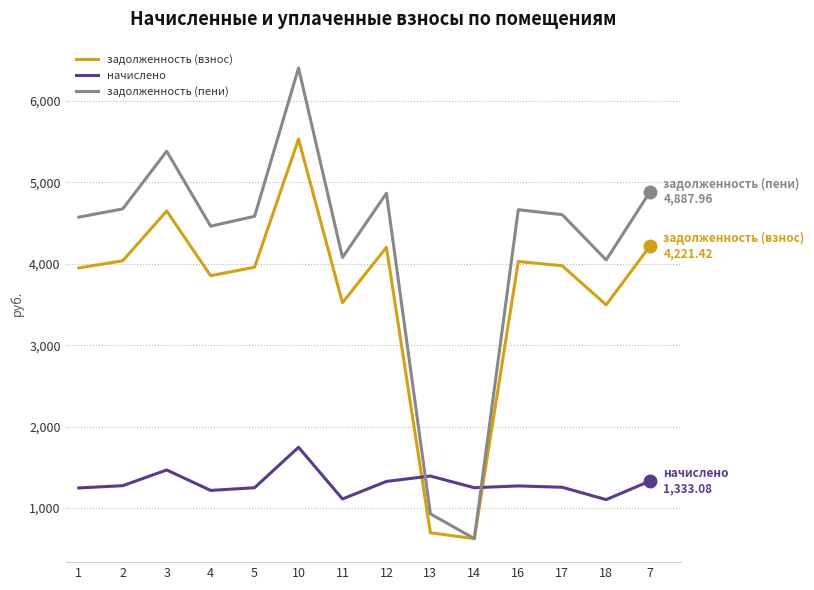

At which category does начислено reach its first local peak?

3